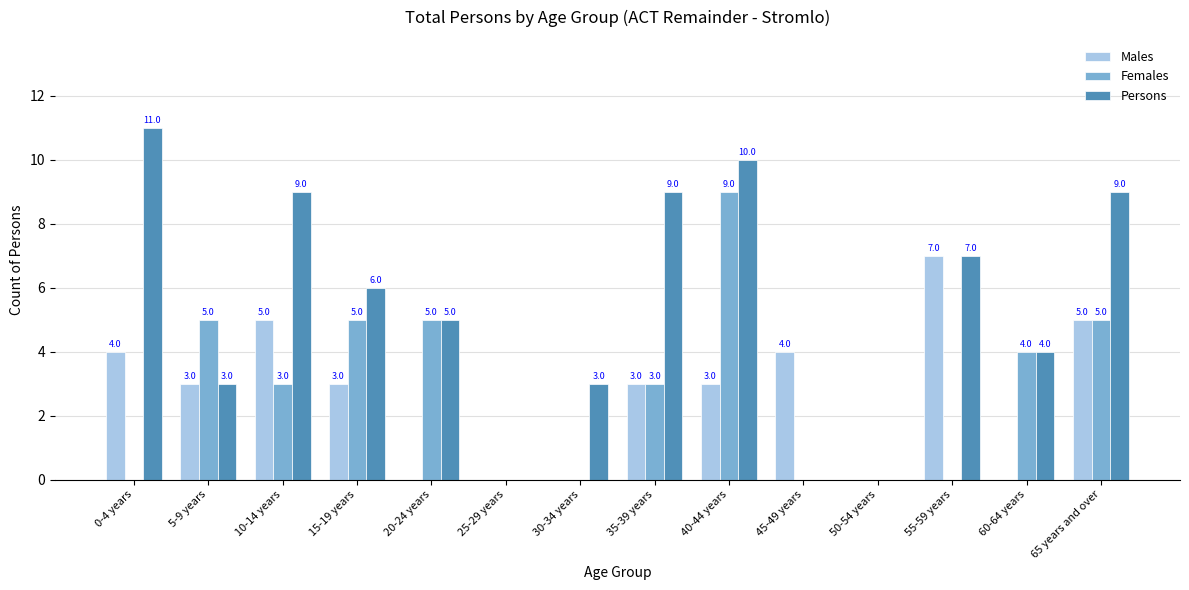

Between 15-19 years and 45-49 years, which series saw the biggest shift?

Persons